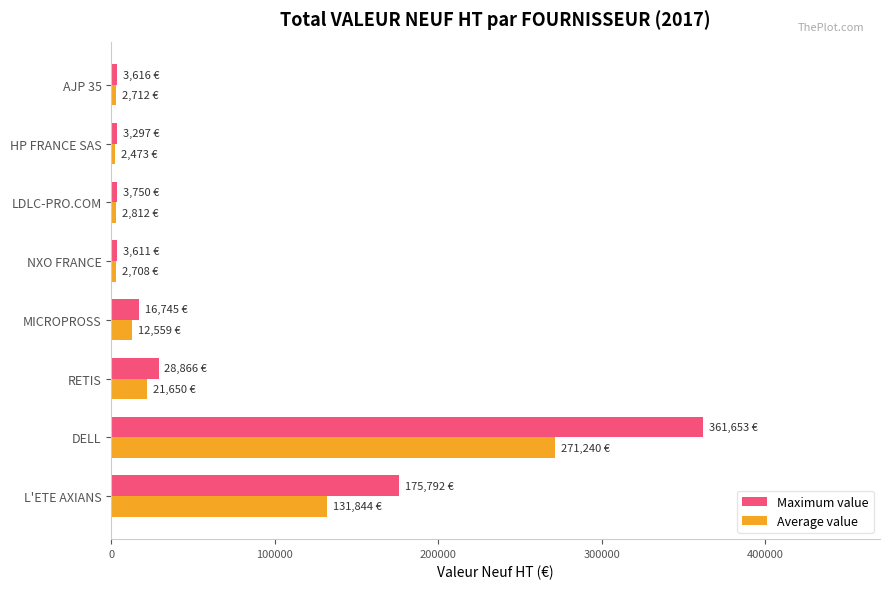

What is the sum of all Maximum value values?

597330.2